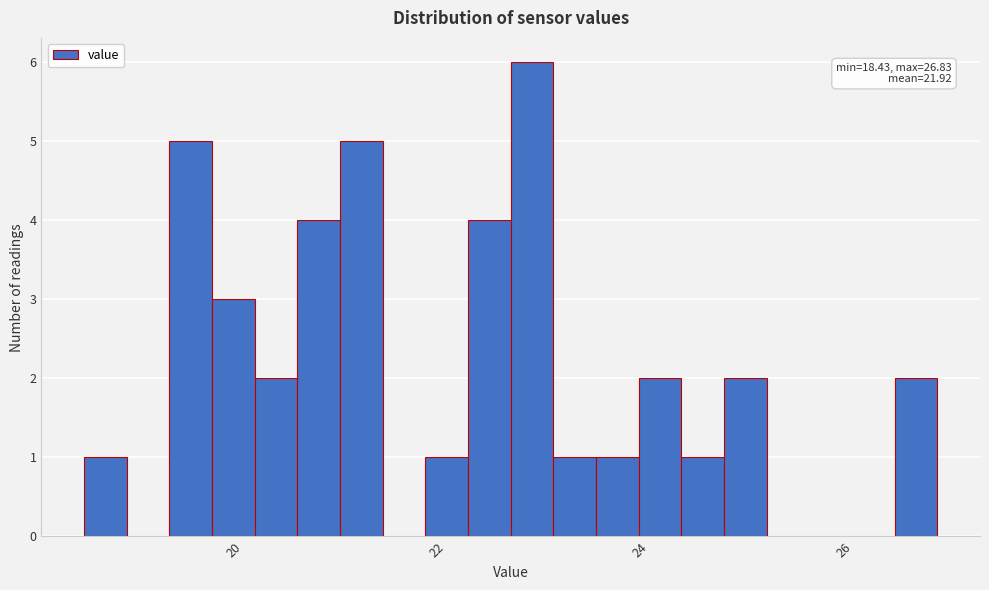

Around what value on the x-axis is the tallest bar? Give the approximate position of its centre, as read against the axis.

22.8